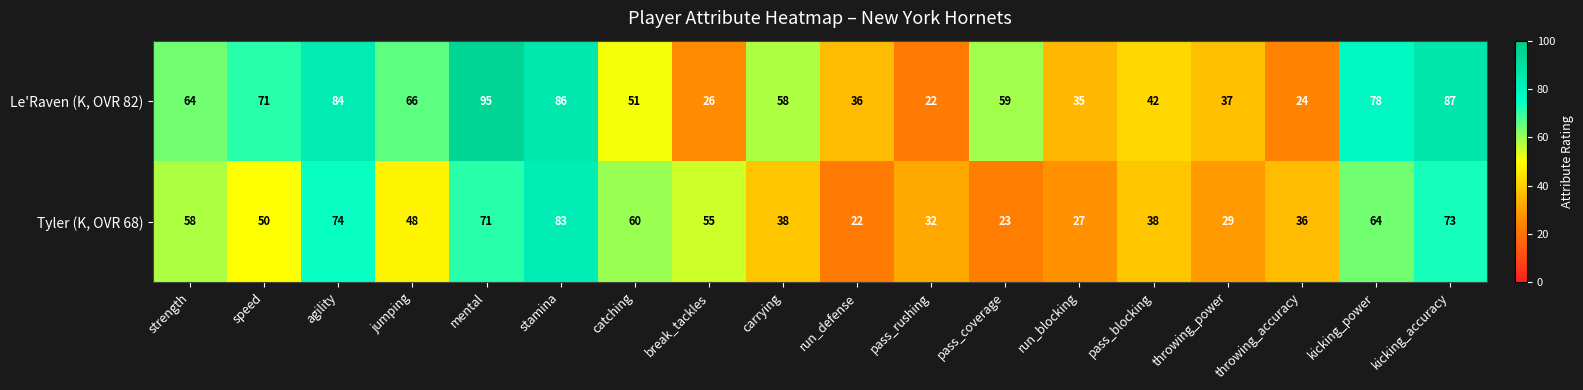

Which series has the largest range (max minus min)?

Le'Raven (K, OVR 82)